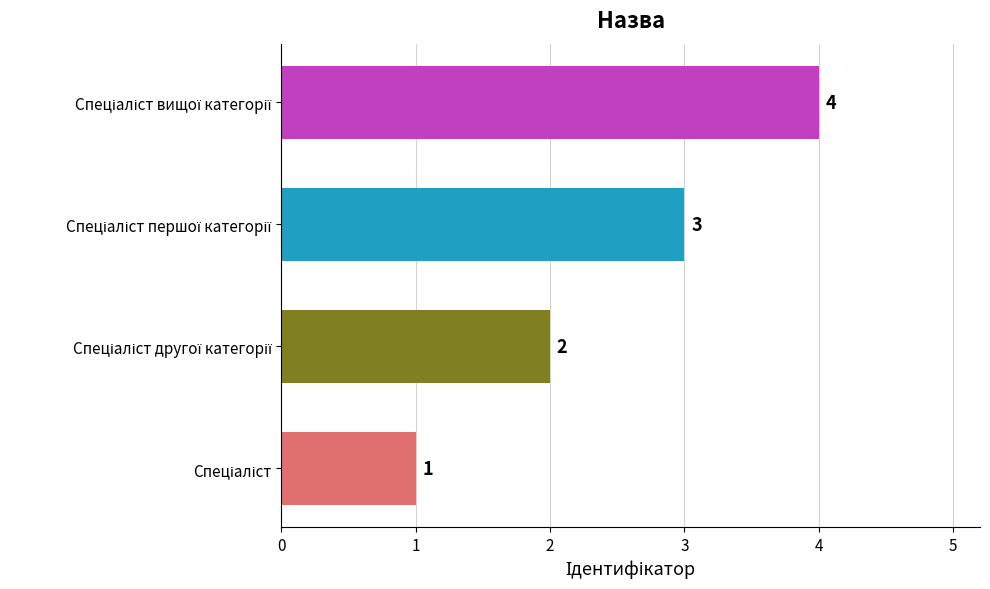

Does the chart contain stacked bars?

No